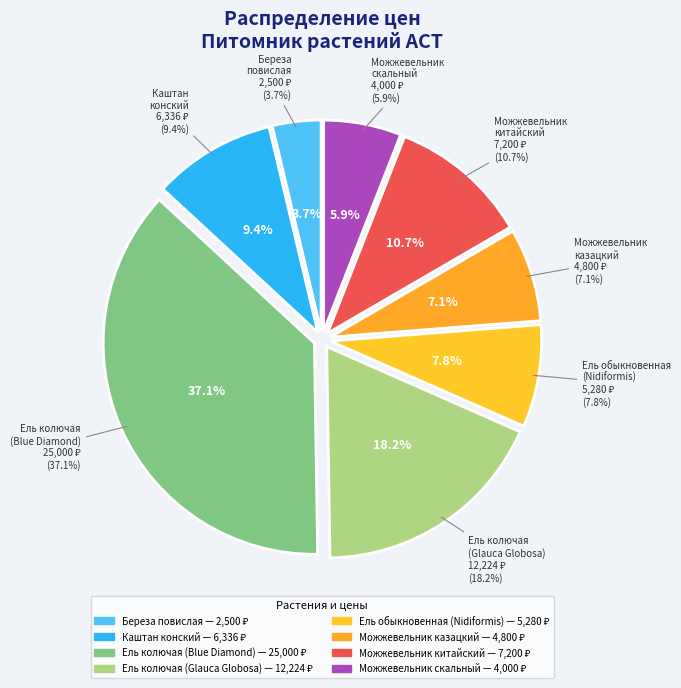

How much of the chart is everything except Ель колючая
(Glauca Globosa)?

81.8%